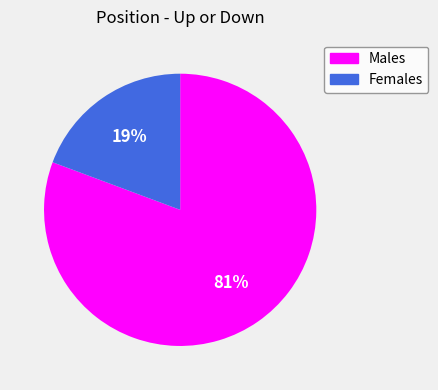

What percentage is the Females slice, to the nearest percent?

19%